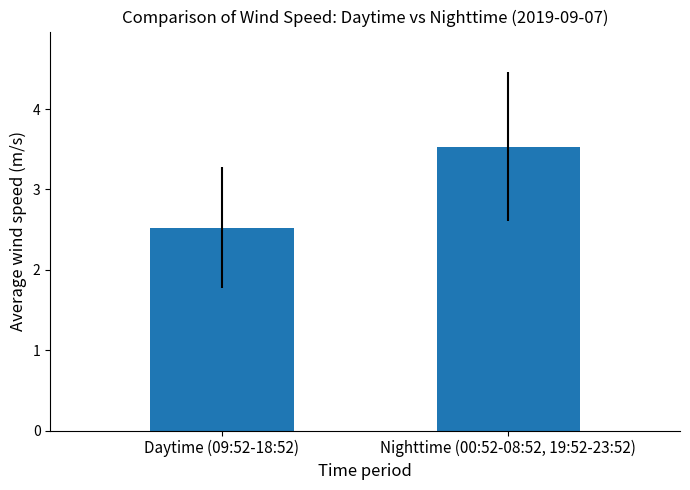

What is the ratio of the value at Nighttime (00:52-08:52, 19:52-23:52) to the value at Daytime (09:52-18:52)?

1.4